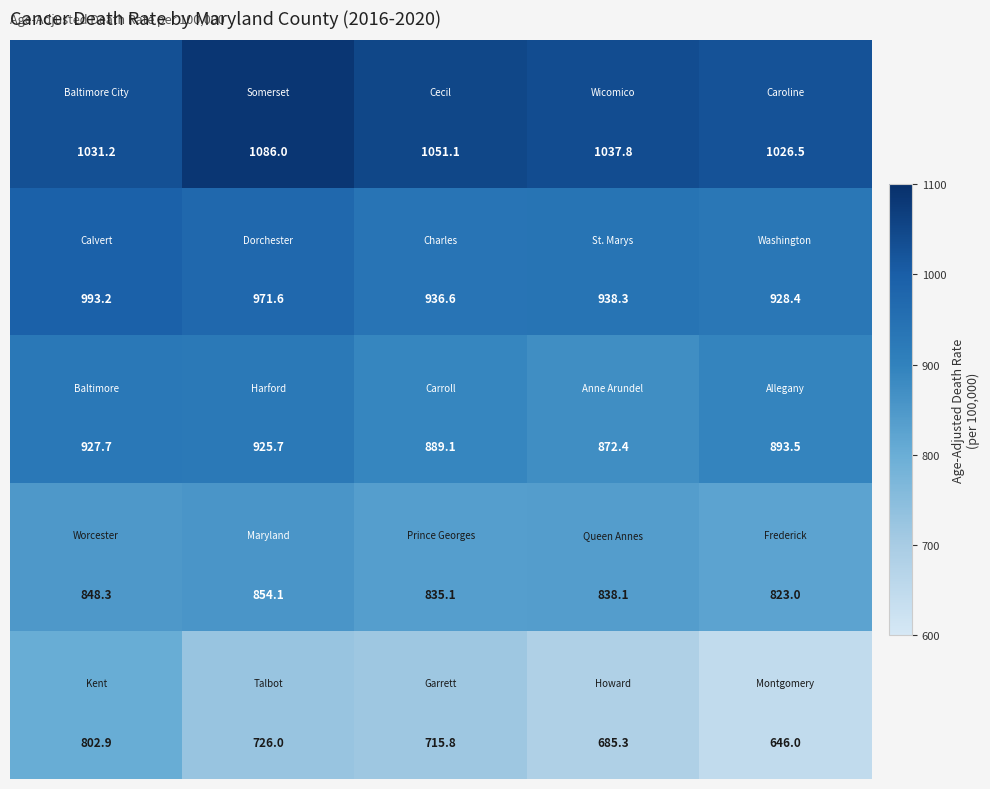

What is the minimum value shown in the chart?

646.0